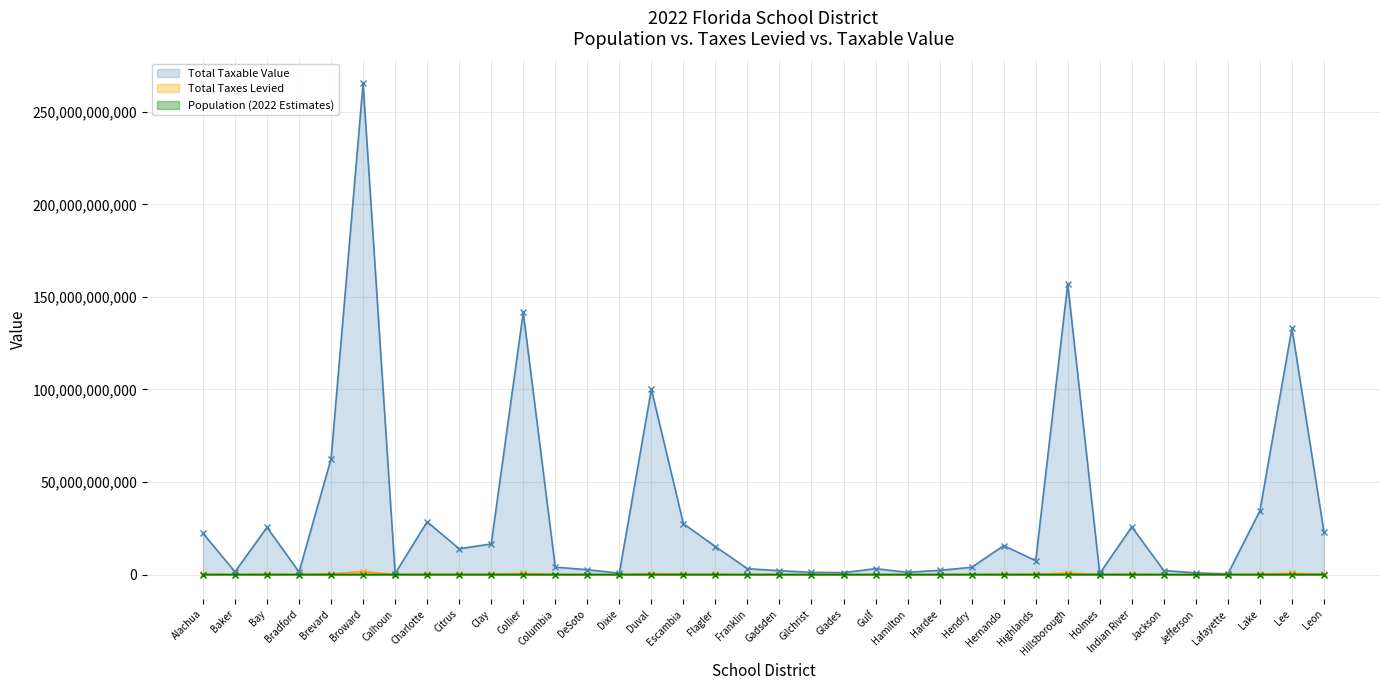

What is the difference between the Total Taxable Value values at Columbia and Clay?

12536622535